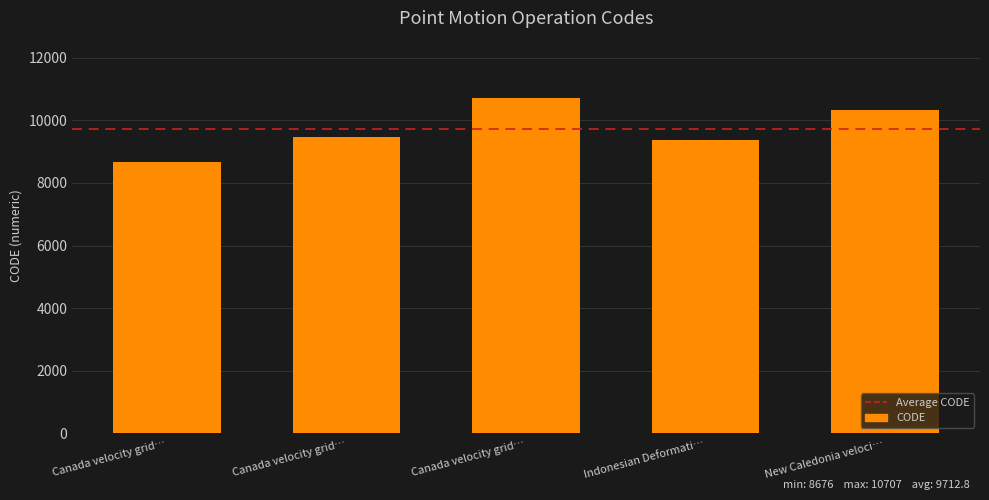

Which category has the highest value across all series?

Canada velocity grid…